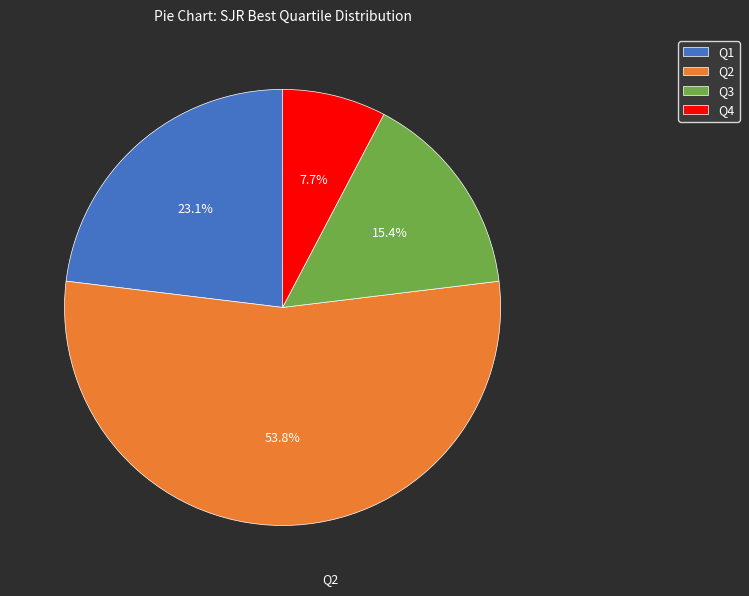

Rank the categories by value from lowest to highest.

Q4, Q3, Q1, Q2